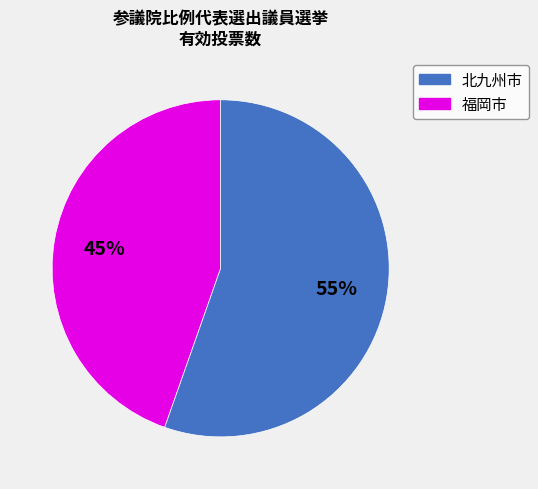

To the nearest percent, what is the average slice percentage?

50%